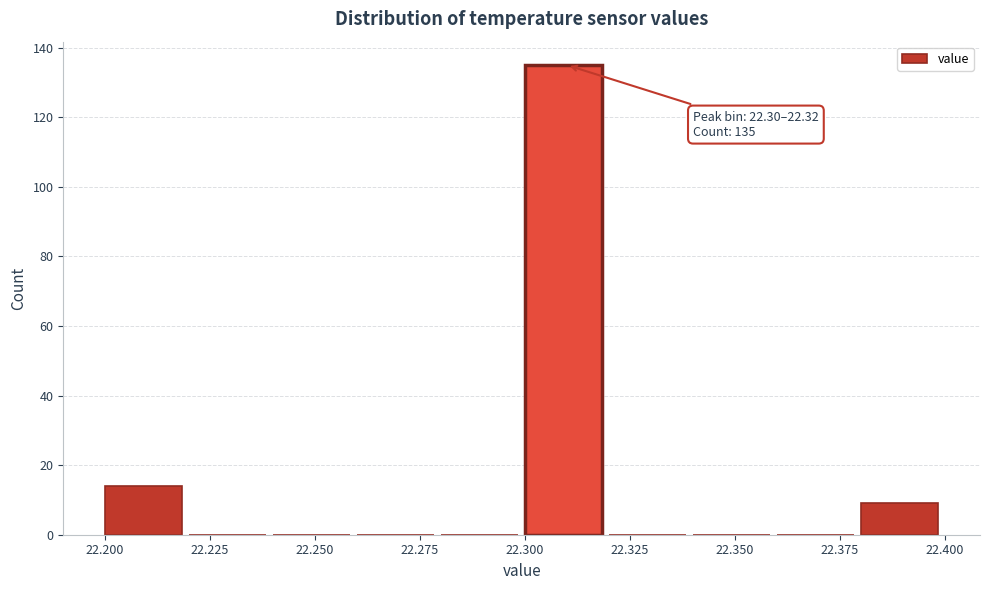

Over which range of the x-axis is the bar tallest?

22.30 to 22.32